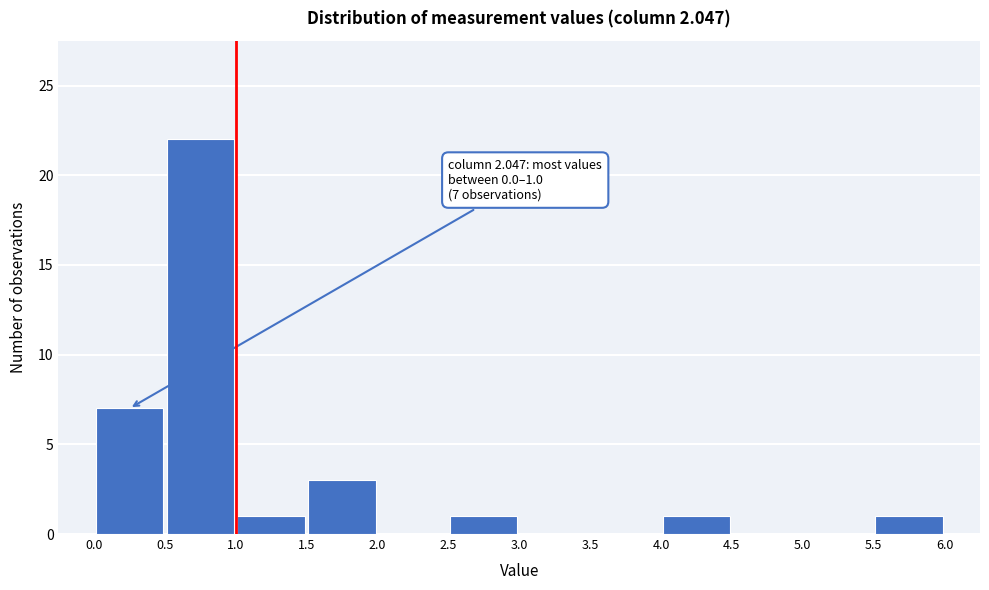

Over which range of the x-axis is the bar tallest?

0.5 to 1.0